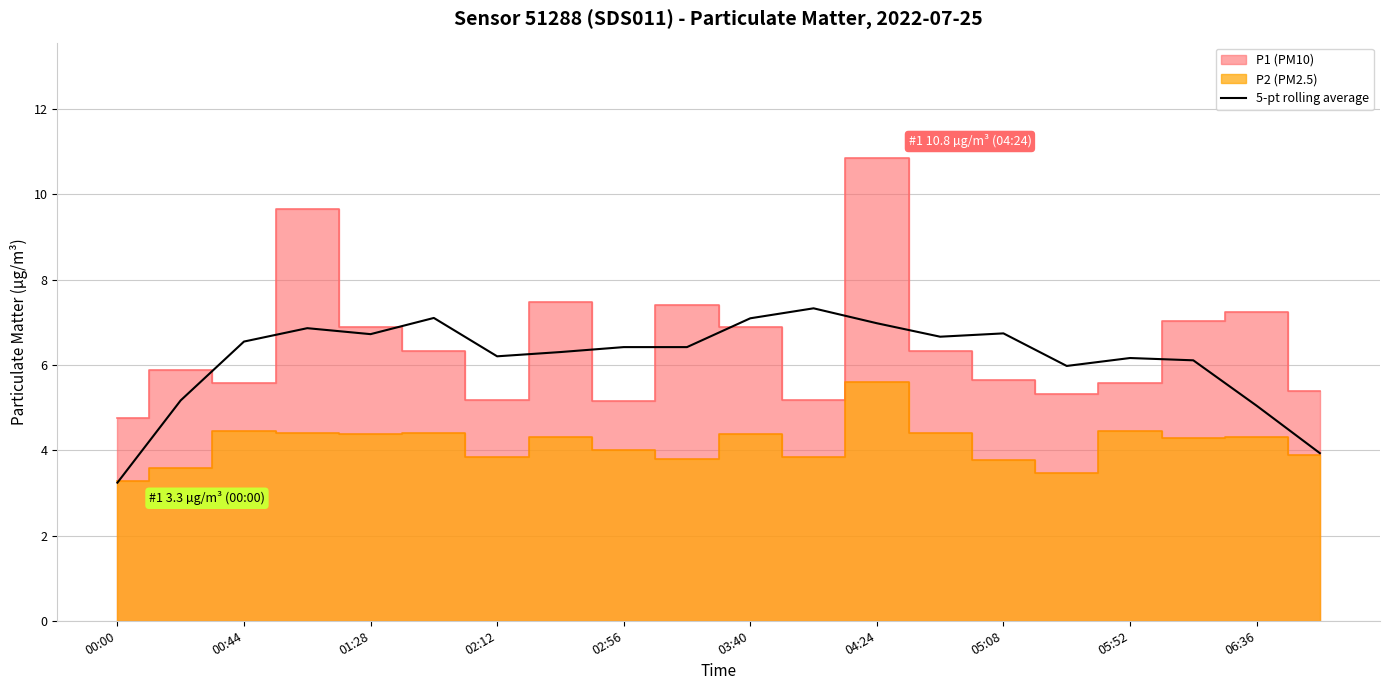

What is the minimum value for 5-pt rolling average?

3.2